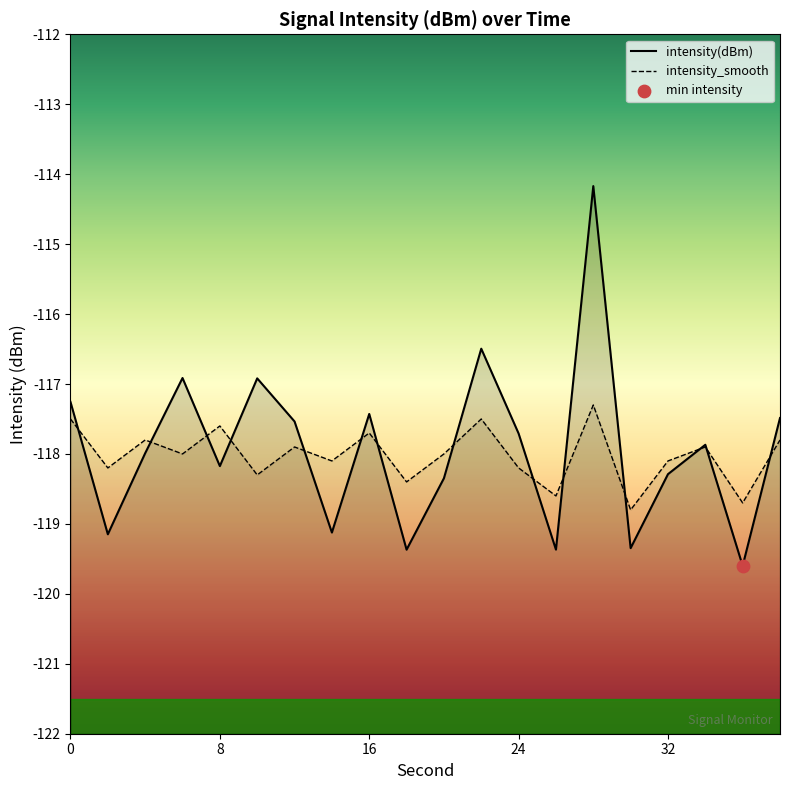

Which series has the largest Y range (max minus min)?

intensity(dBm)